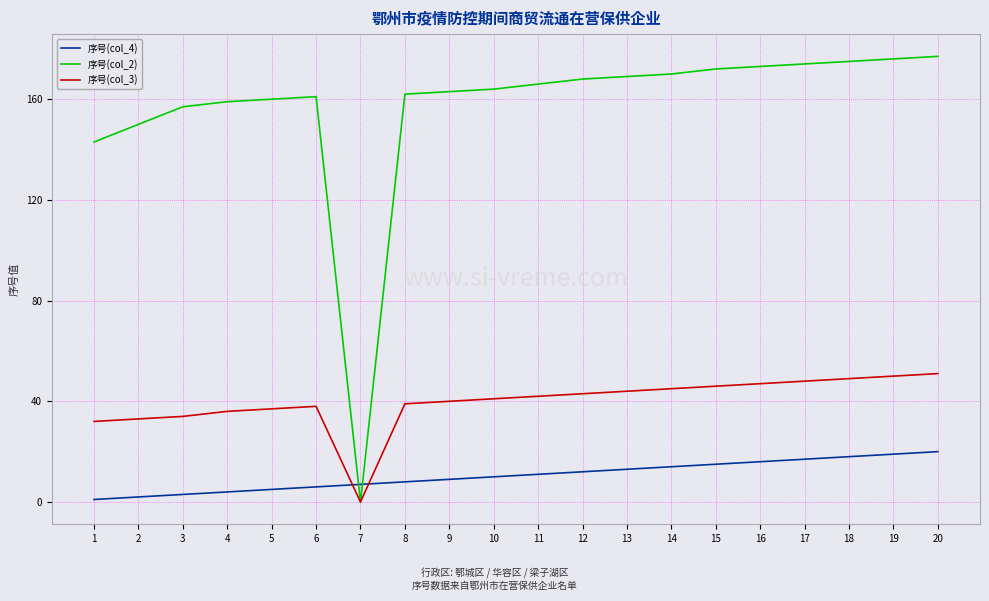

Rank the series at 5 from lowest to highest value.

序号(col_4), 序号(col_3), 序号(col_2)